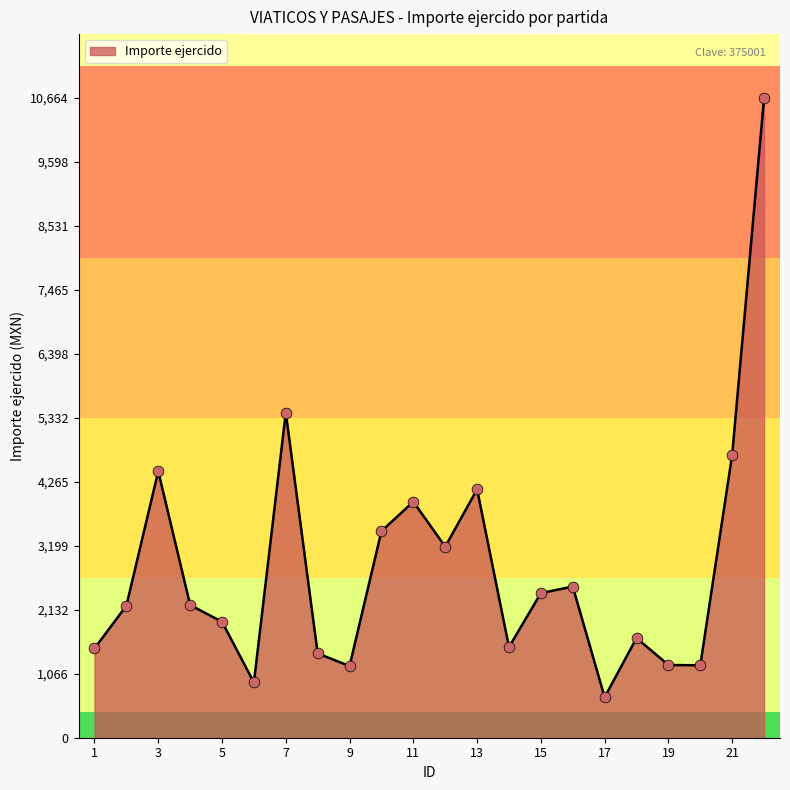

What is the maximum value shown in the chart?

10664.6